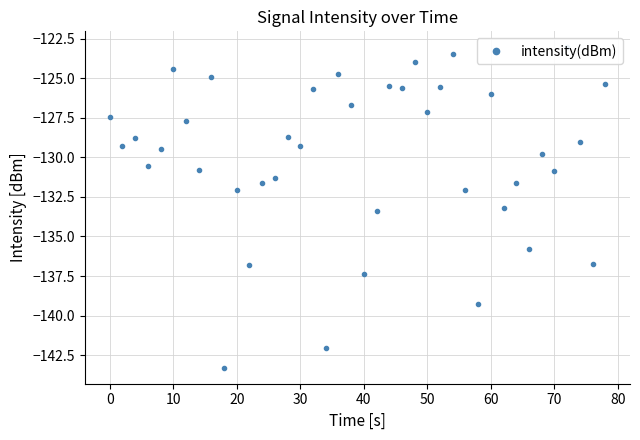

What is the difference between the second highest and second lowest values?

18.5